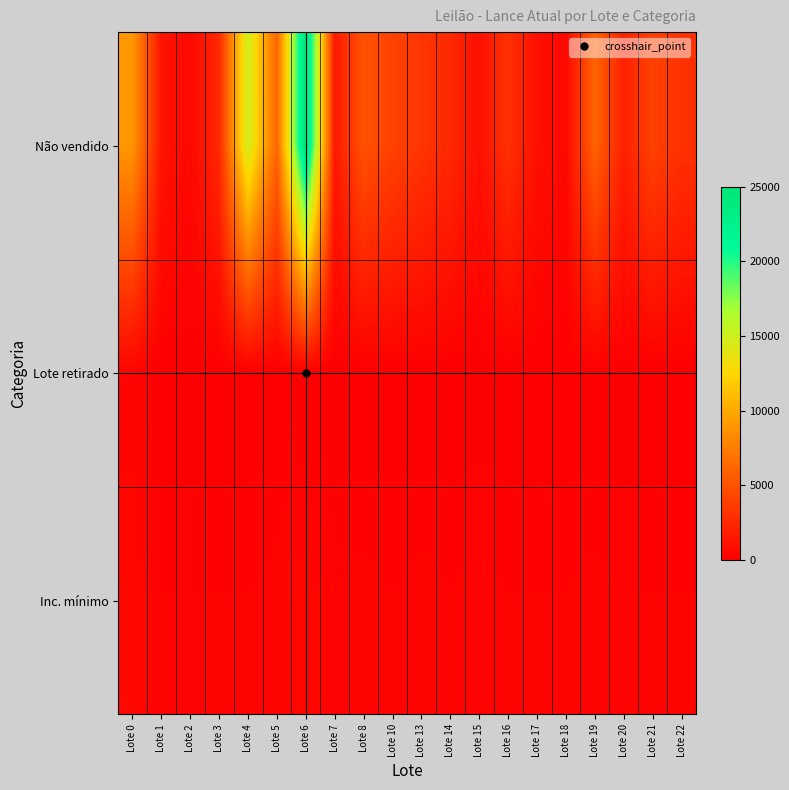

What is the difference between the highest and lowest values at Lote 18?

500